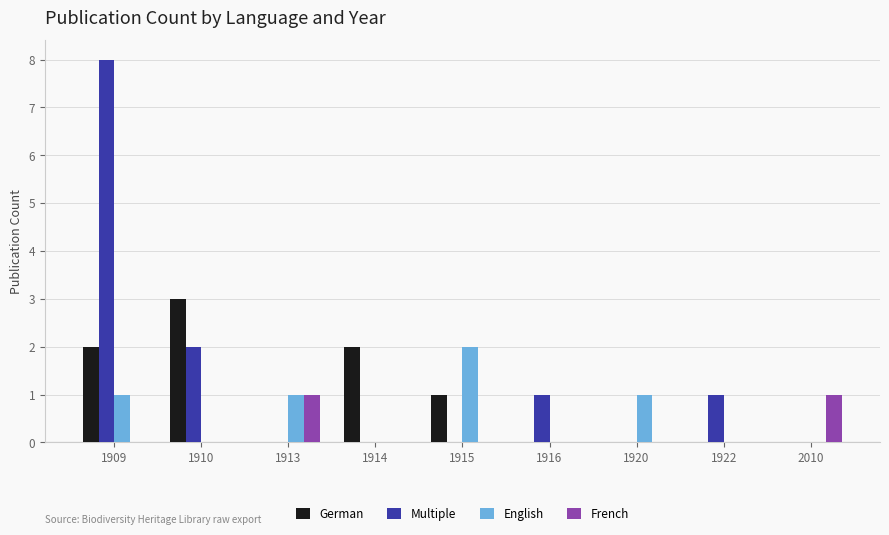

True or false: German has a value of -1 at 1916.

False